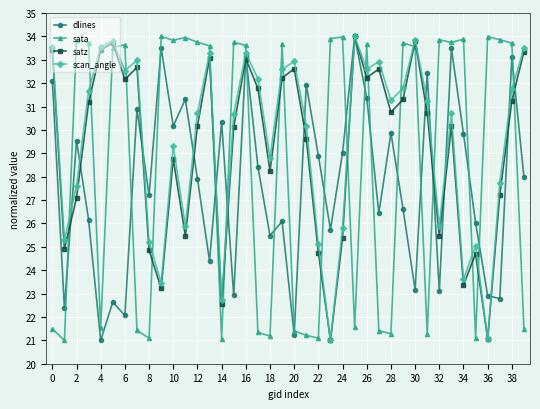

What is the greatest value displayed?

34.0